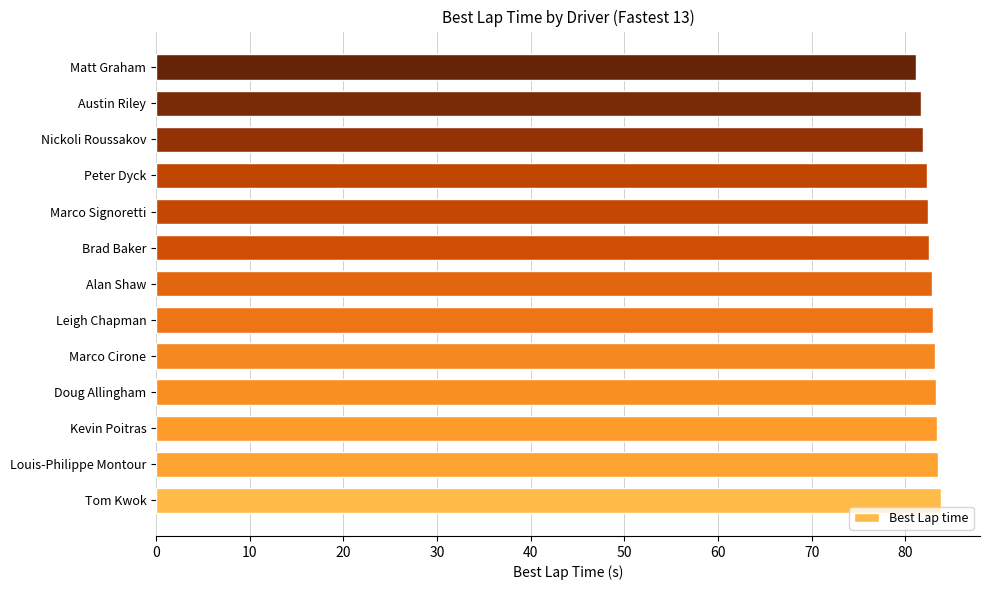

True or false: the data shows 82.4 at Marco Signoretti.

True